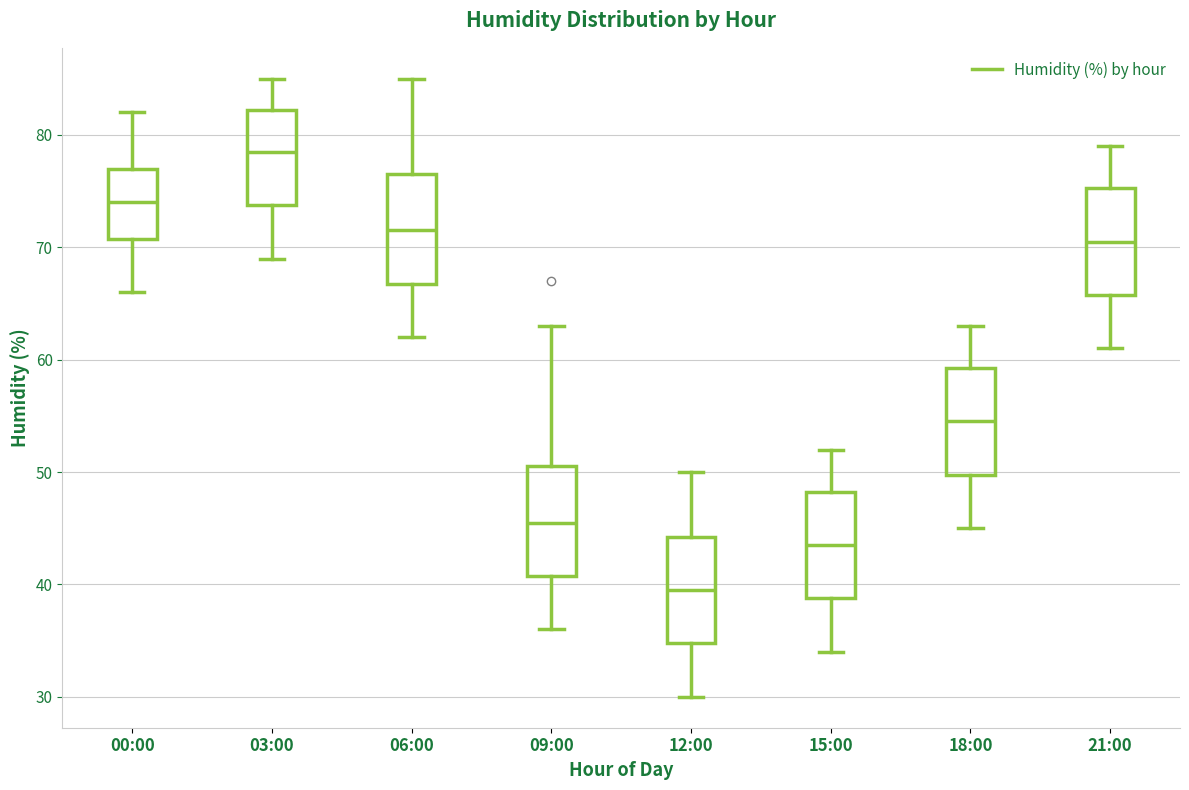

Reading left to right, read every box against the y-axis: the position of its median line, the range the box covers, and the ends of its whiskers. The values are not printed on the chart, so give them approximately, as read against the axis.

00:00: median 74, box 71 to 77, whiskers 66 to 82
03:00: median 79, box 74 to 82, whiskers 69 to 85
06:00: median 72, box 67 to 77, whiskers 62 to 85
09:00: median 46, box 41 to 51, whiskers 36 to 63
12:00: median 40, box 35 to 44, whiskers 30 to 50
15:00: median 44, box 39 to 48, whiskers 34 to 52
18:00: median 55, box 50 to 59, whiskers 45 to 63
21:00: median 71, box 66 to 75, whiskers 61 to 79